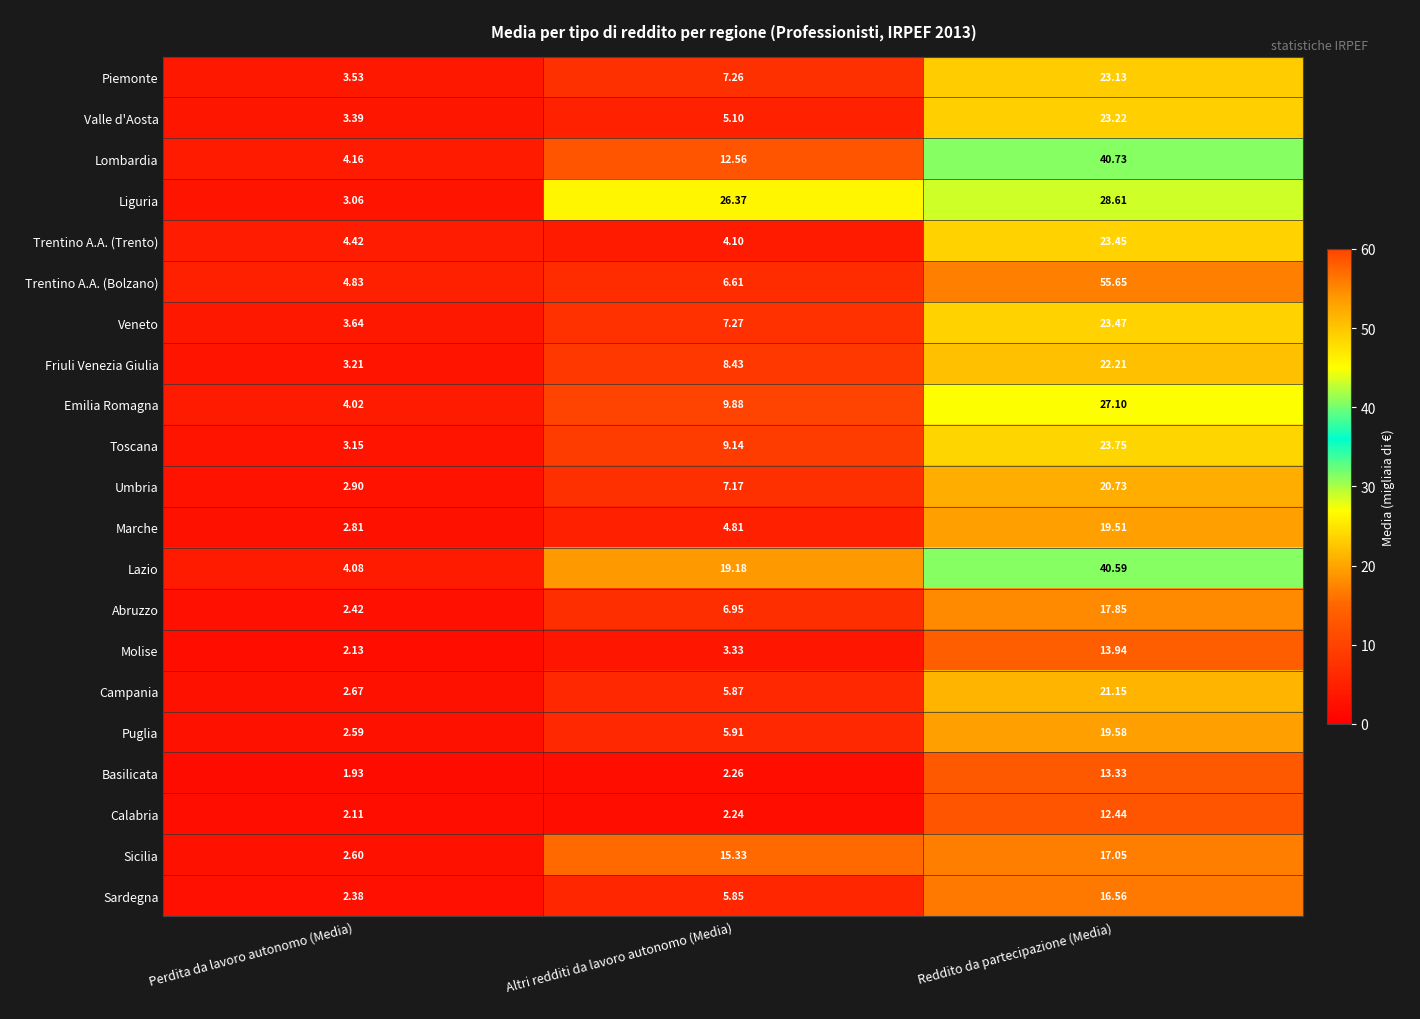

Between Perdita da lavoro autonomo (Media) and Reddito da partecipazione (Media), which series saw the biggest shift?

Trentino A.A. (Bolzano)